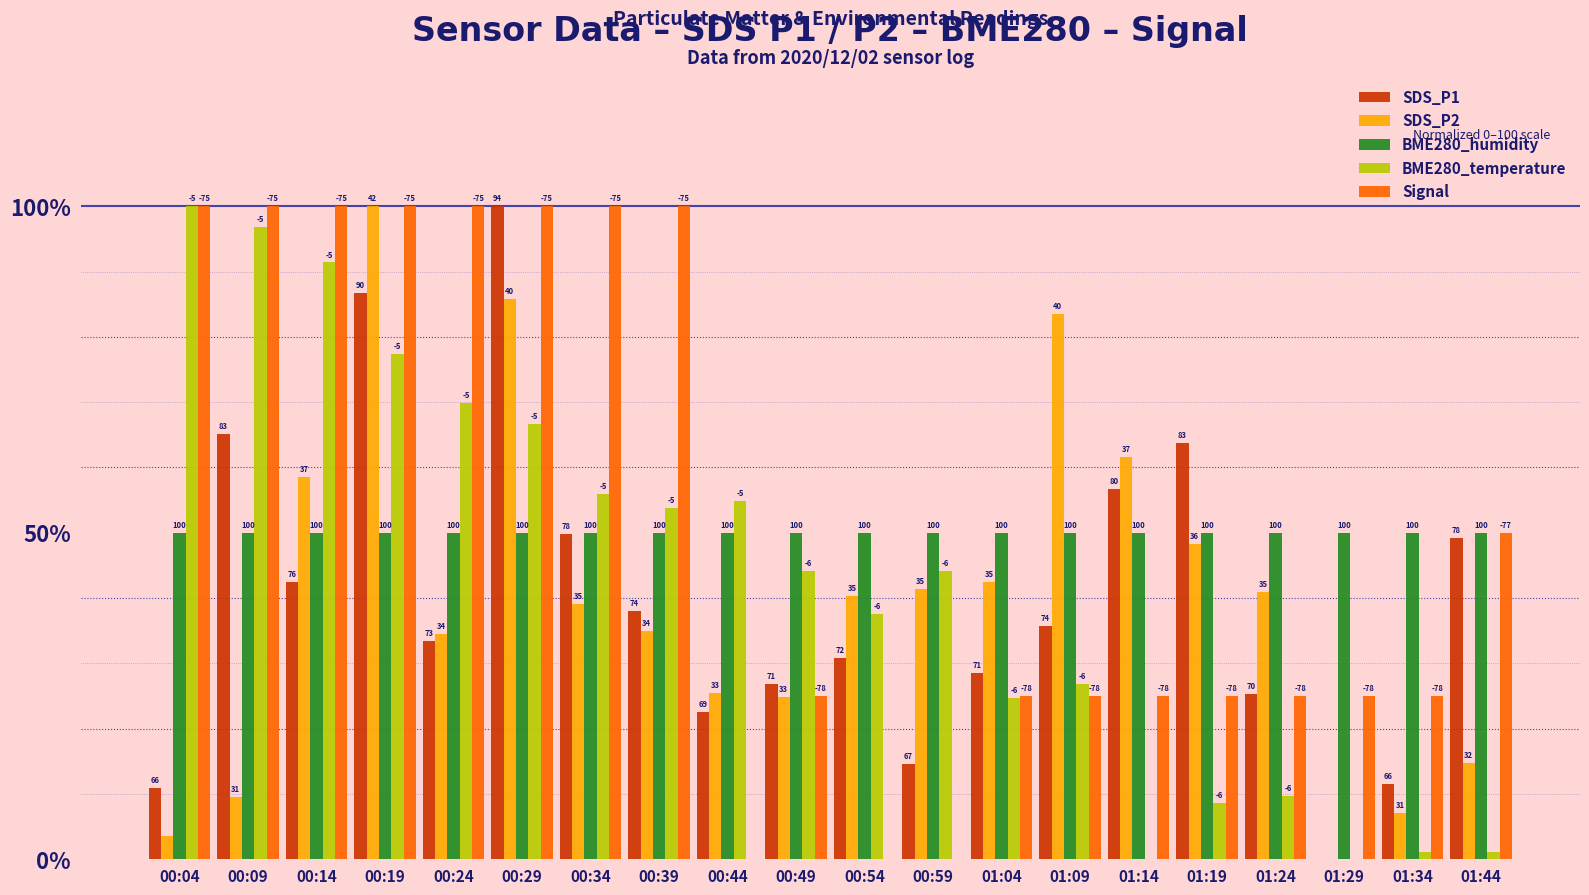

What is the label of the 8th bar from the right?

01:04